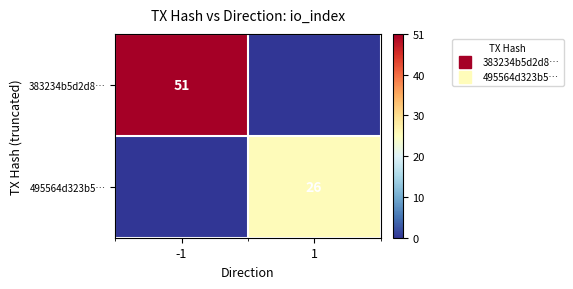

At which category is the sum across all series the highest?

-1